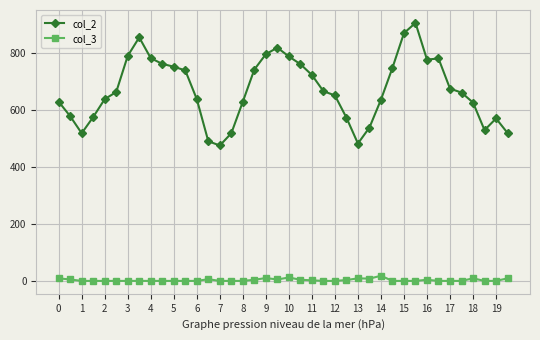

True or false: col_3 and col_2 intersect in this chart.

False